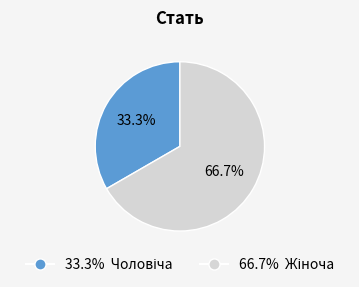

Count the number of slices in the pie.

2